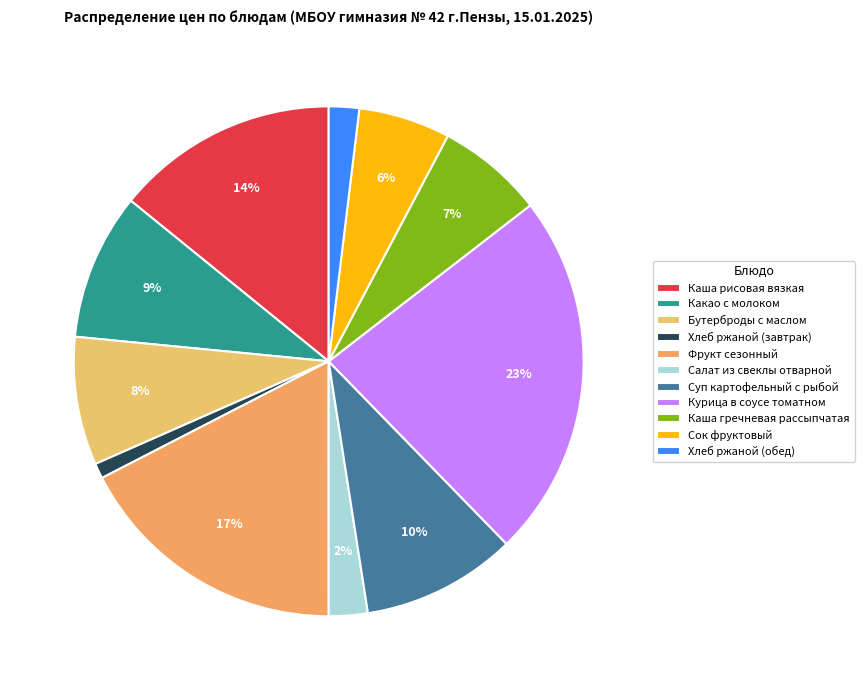

Which slice is the smallest?

Хлеб ржаной (завтрак)